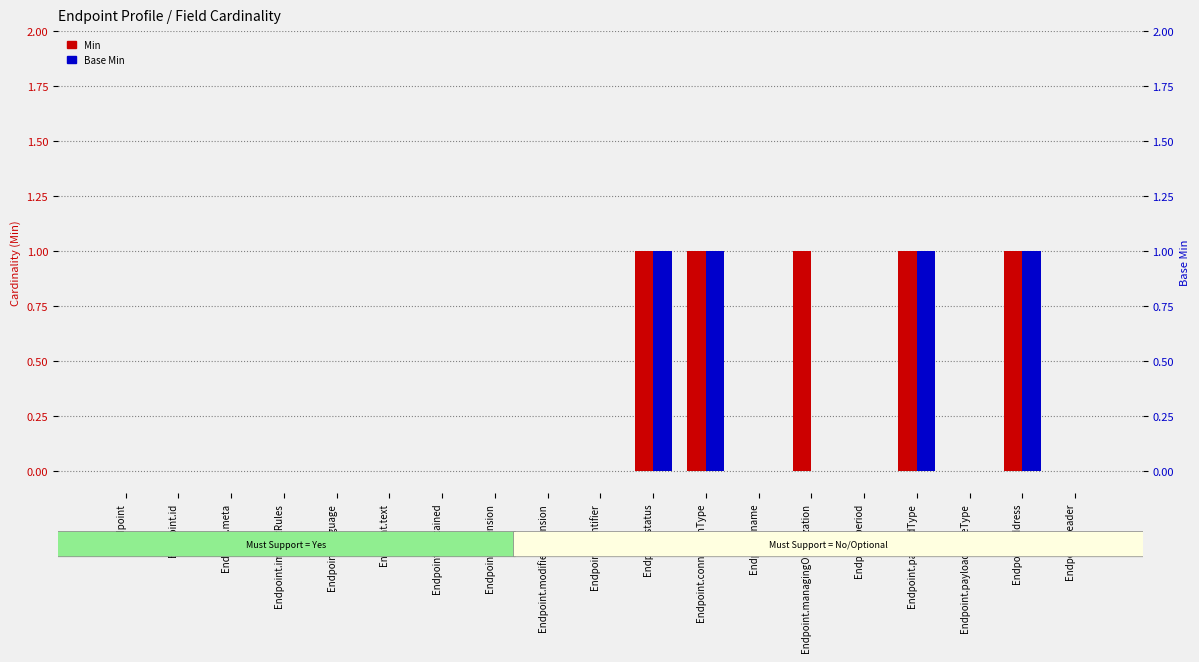

The value of Min at Endpoint.text is 0. True or false?

True